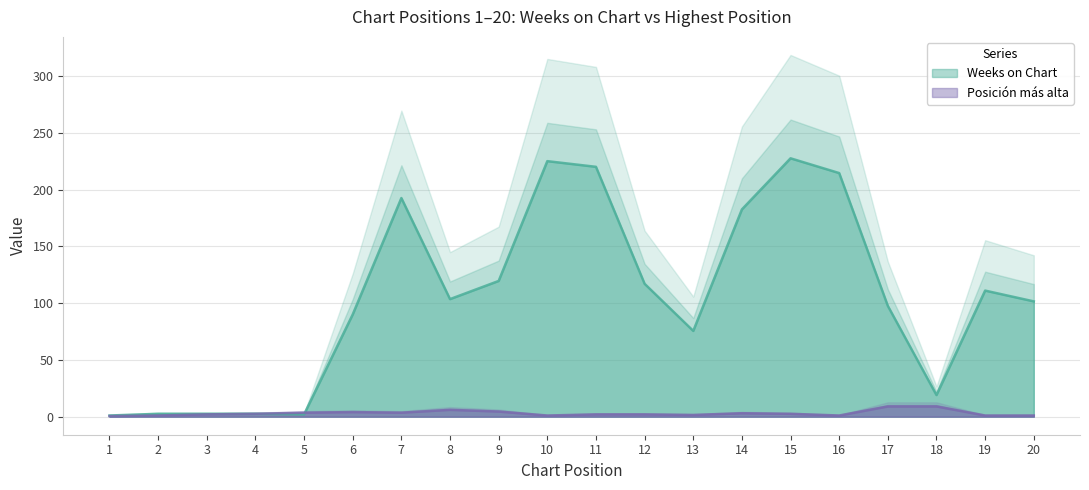

How many data points does each series have?

20